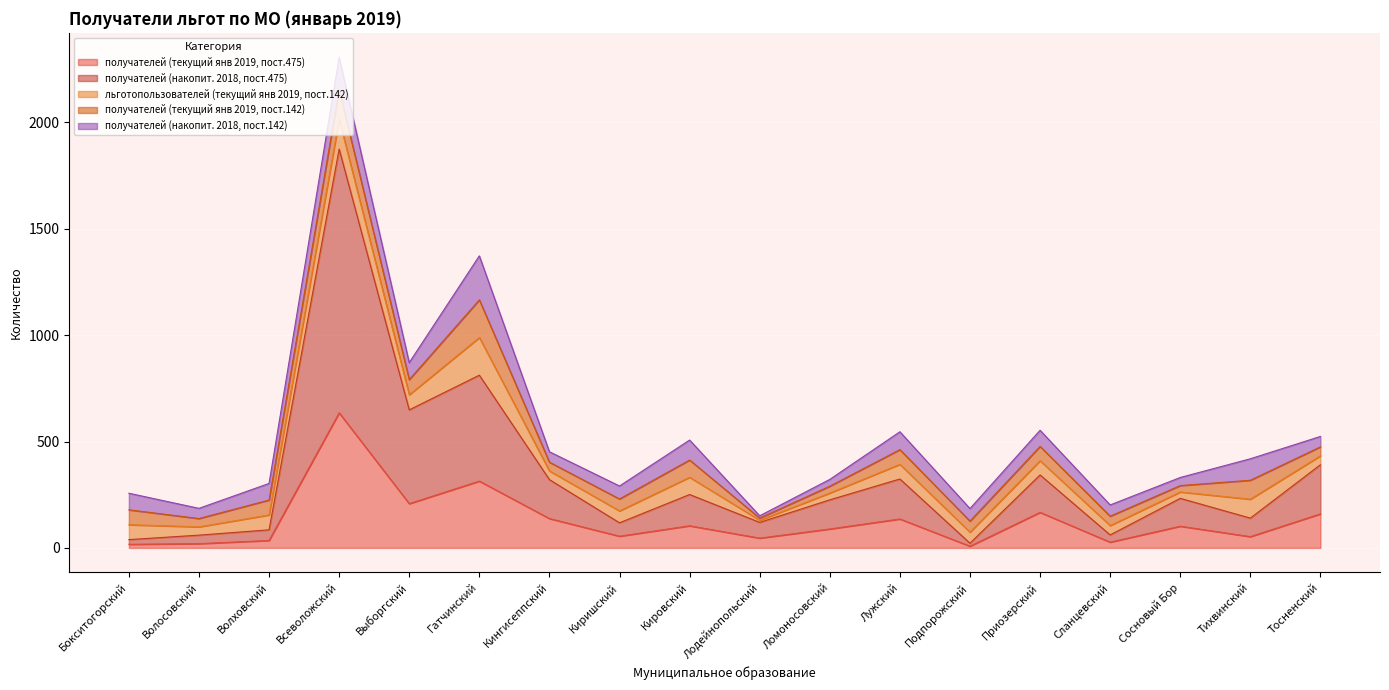

What is the average value of the получателей (текущий янв 2019, пост.142) series?

66